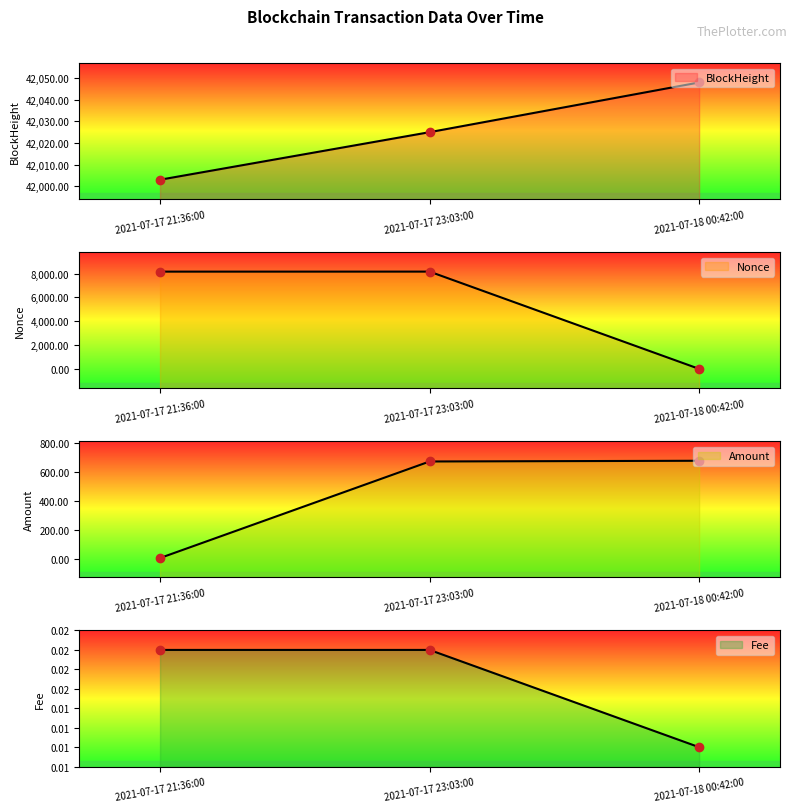

Is the value of Amount at 2021-07-18 00:42:00 greater than the value of Nonce at 2021-07-17 23:03:00?

No